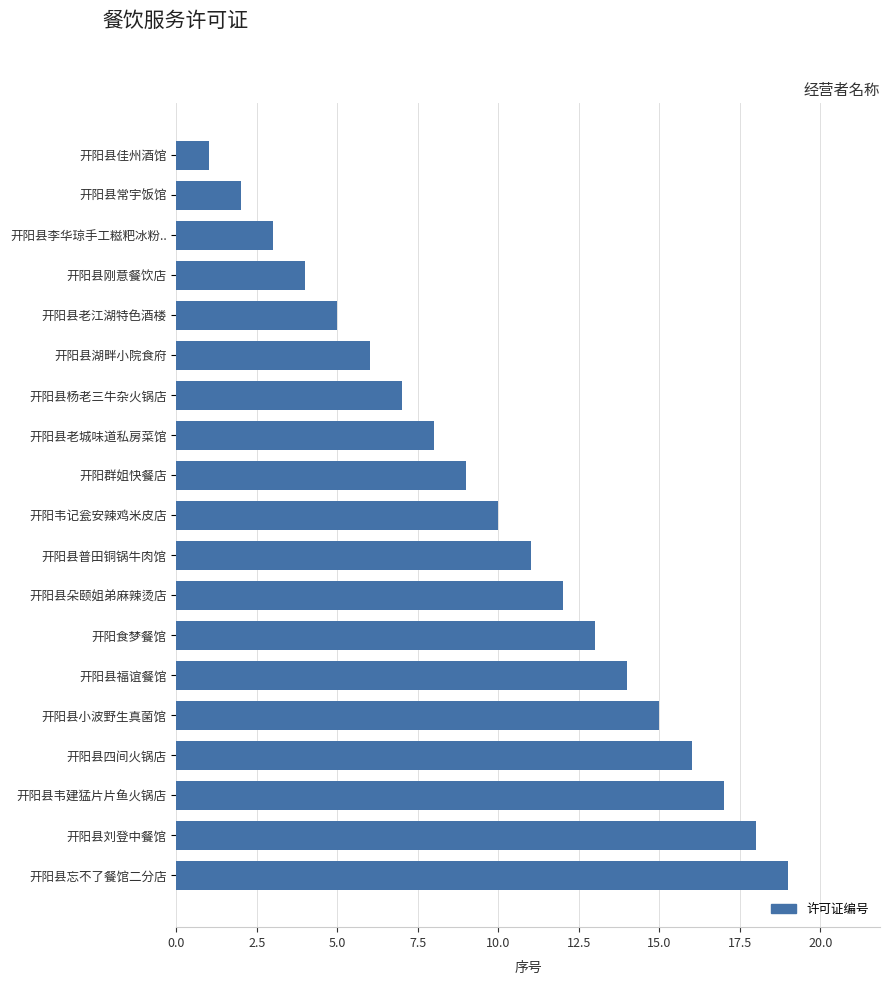

What position from the top is 开阳县普田铜锅牛肉馆?

11